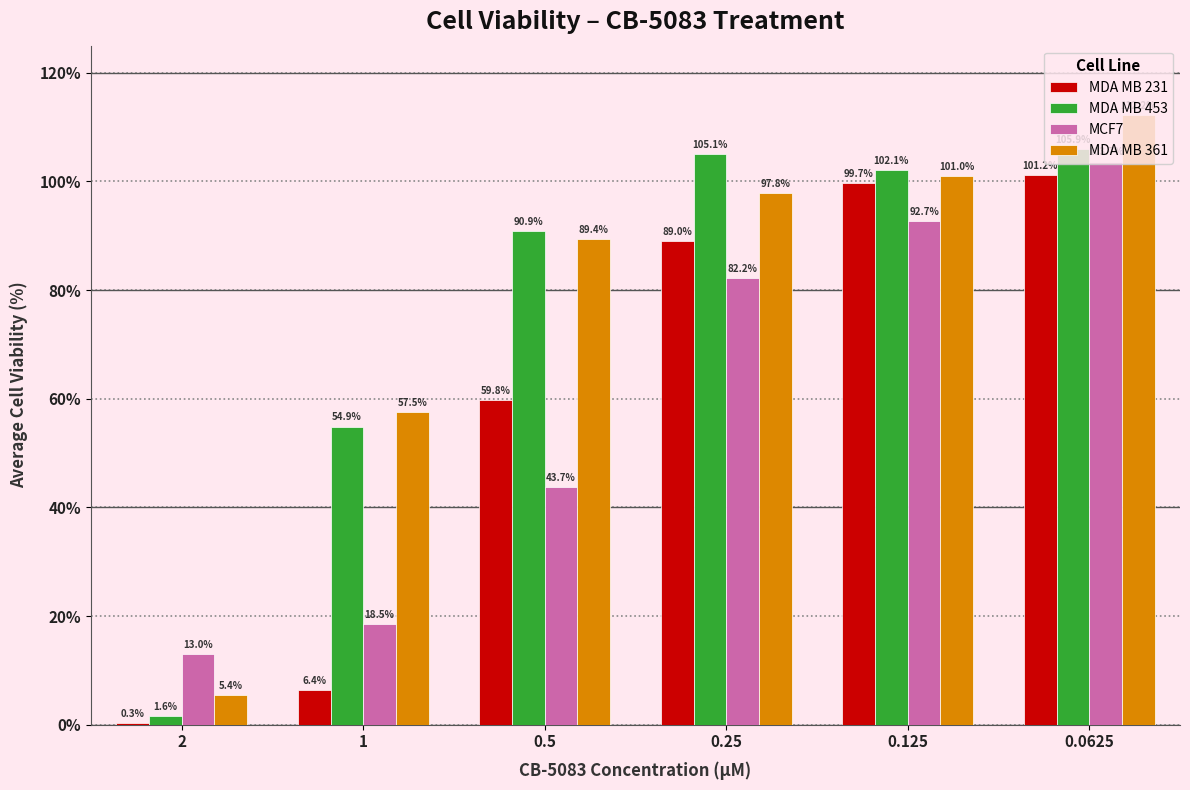

Read the MDA MB 453 value at 1.

54.9